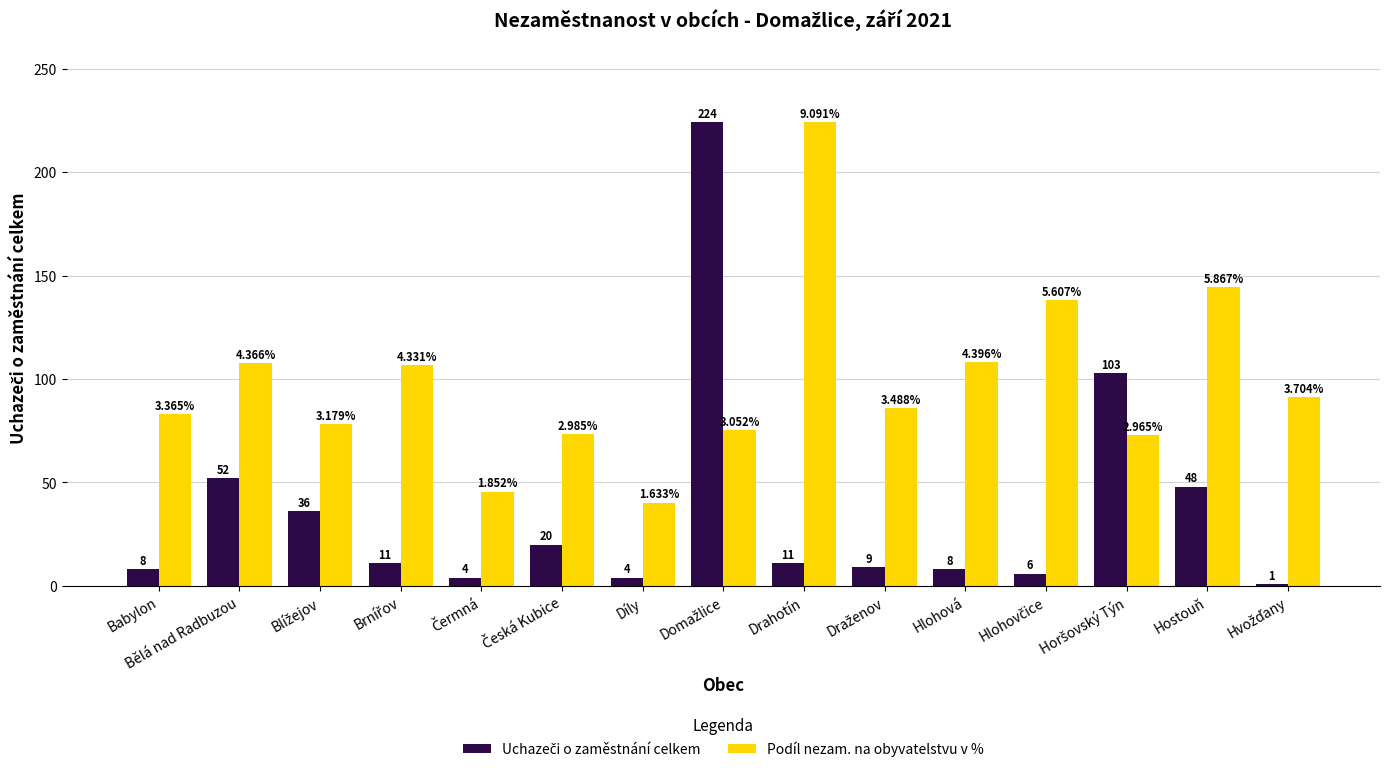

Between Babylon and Díly, which series saw the biggest shift?

Podíl nezam. na obyvatelstvu v %